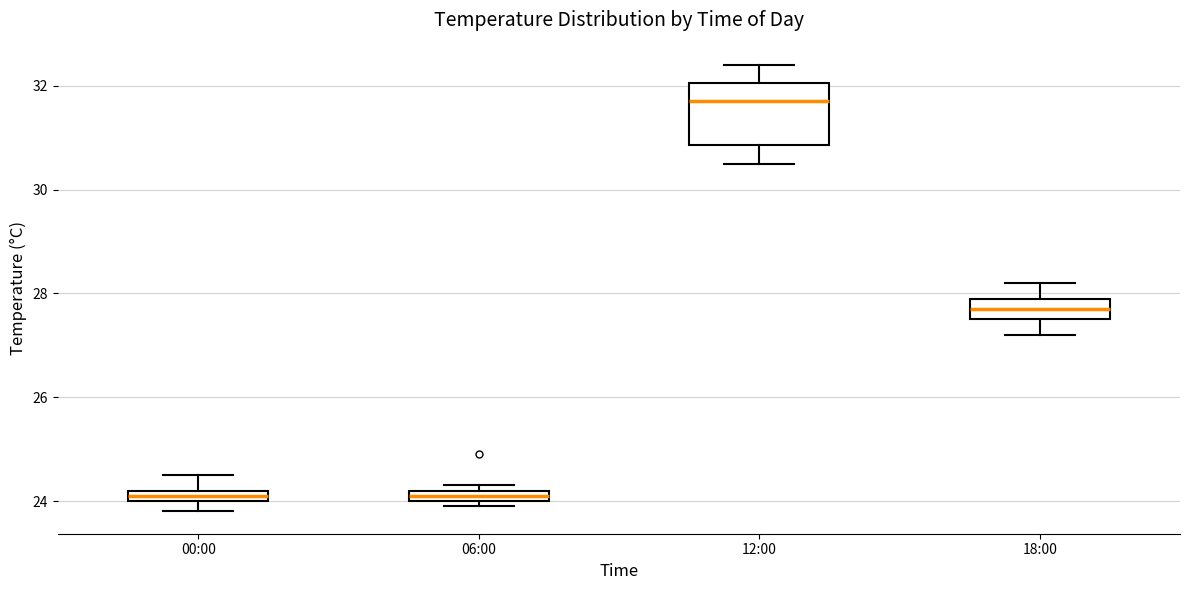

Where is the upper edge of the box for 06:00 on the y-axis? The values are not printed on the chart, so give them approximately, as read against the axis.

24.2